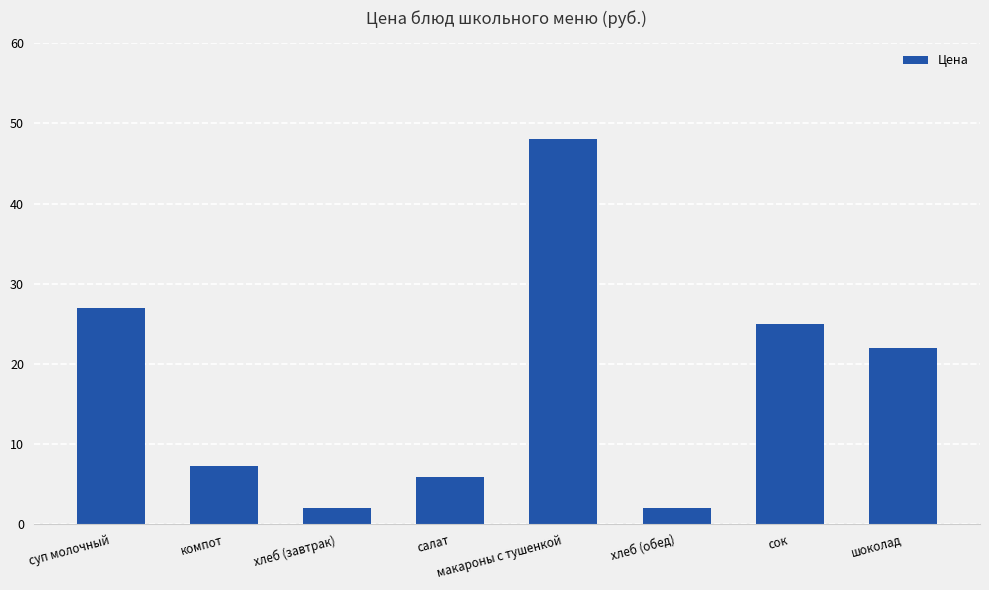

What is the change in value from компот to хлеб (завтрак)?

-5.2